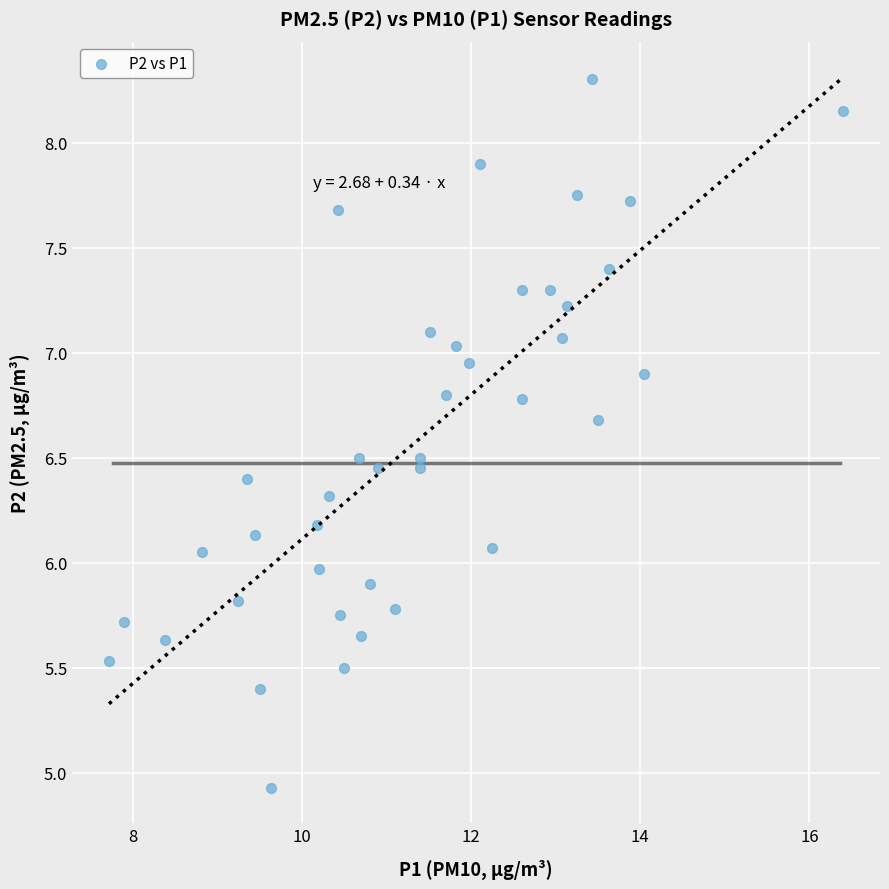

What is the range of X values (max minus min)?

8.7